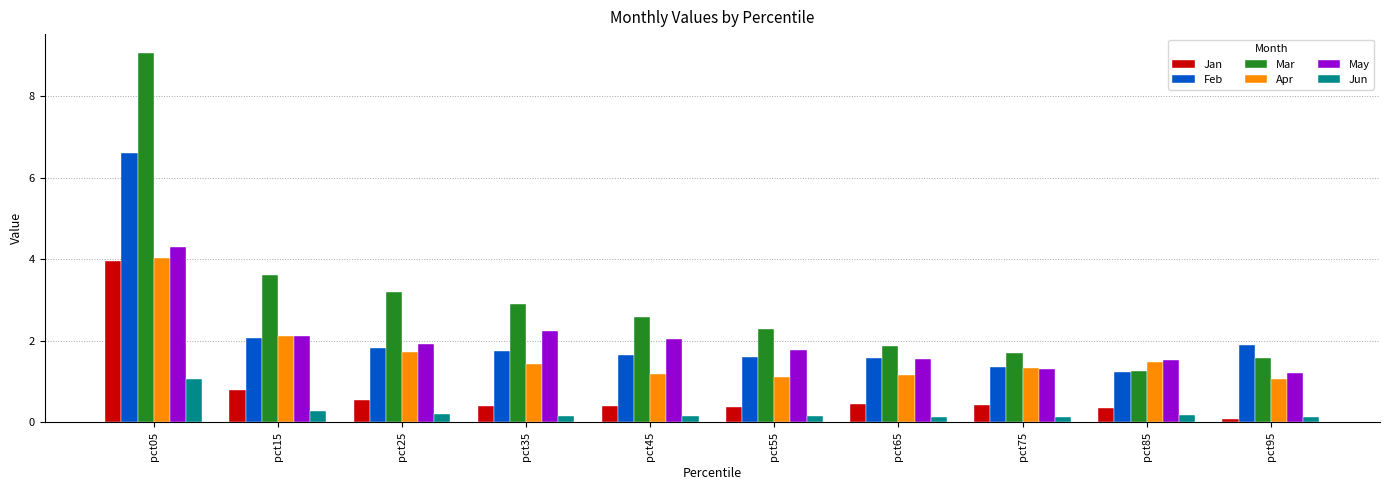

What is the sum of all Apr values?

16.7